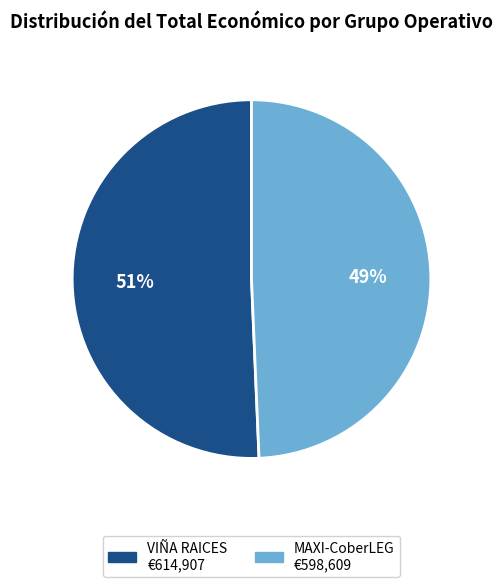

How many slices are in this pie chart?

2